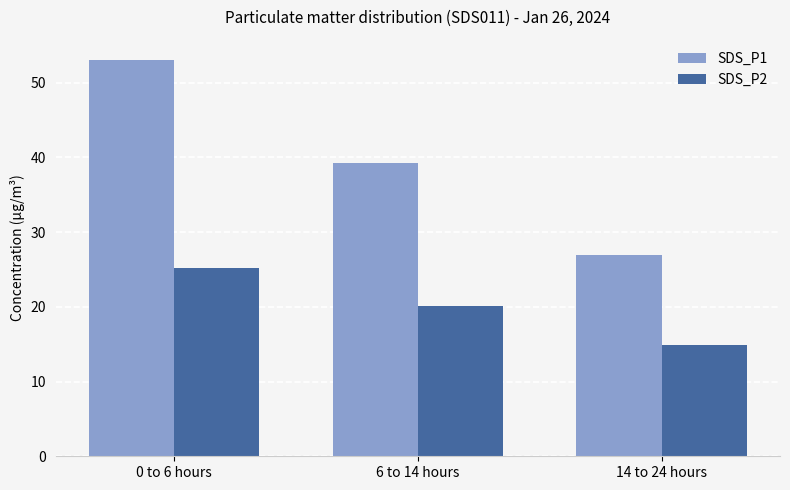

What is the value of the SDS_P1 bar at the 1st from the left?

53.1